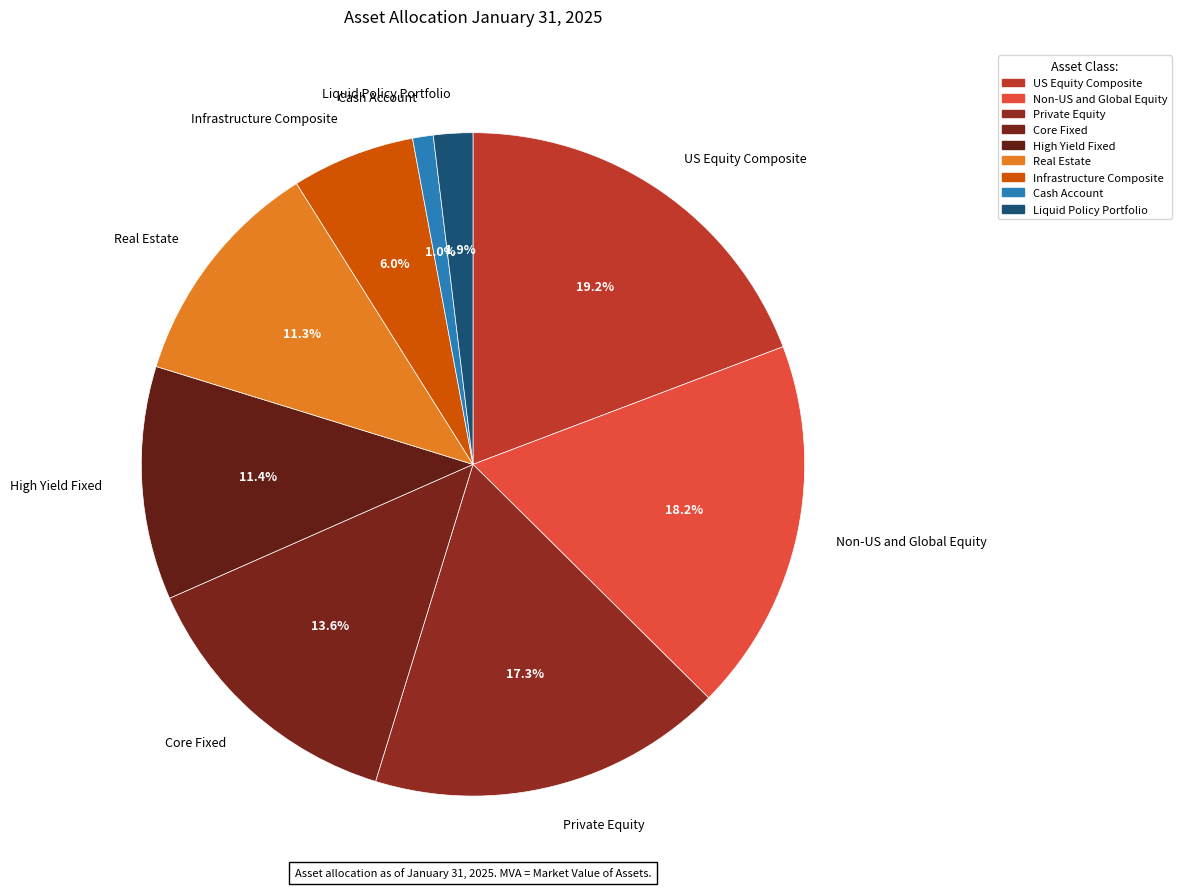

To the nearest percent, what is the combined percentage of High Yield Fixed and Infrastructure Composite?

17%